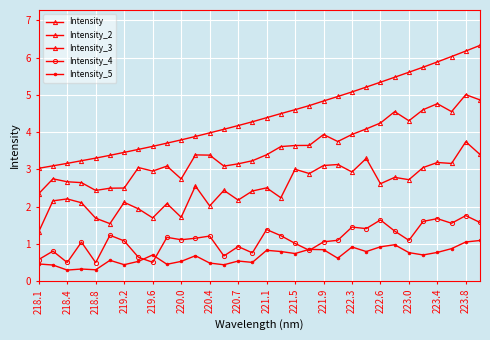

True or false: Intensity_5 and Intensity_4 cross at least once.

True